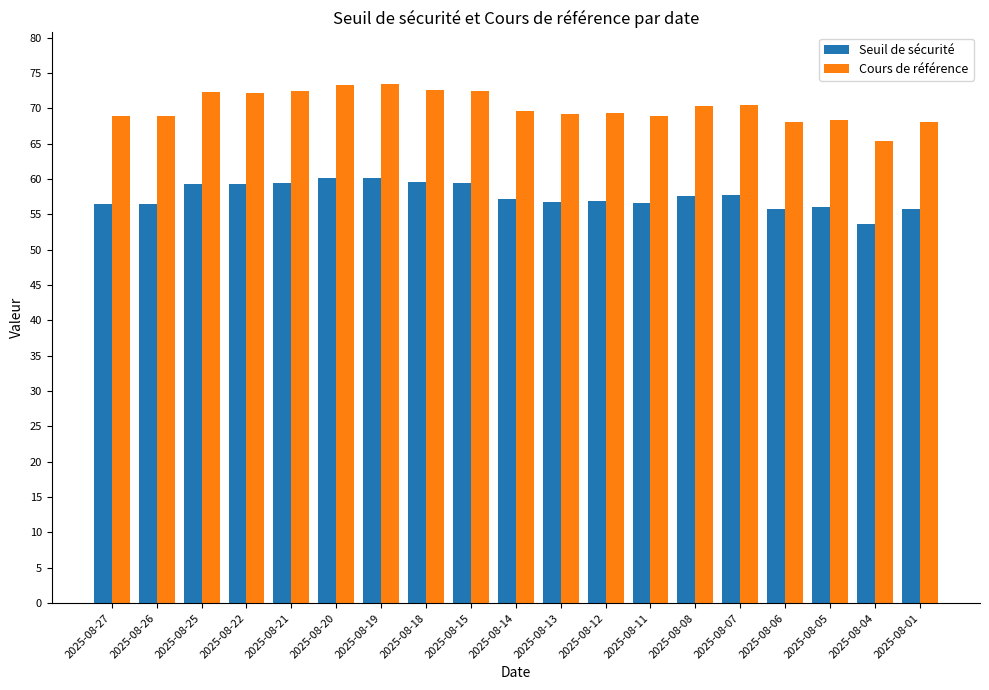

The Cours de référence series shows 68.0 at 2025-08-01. True or false?

True